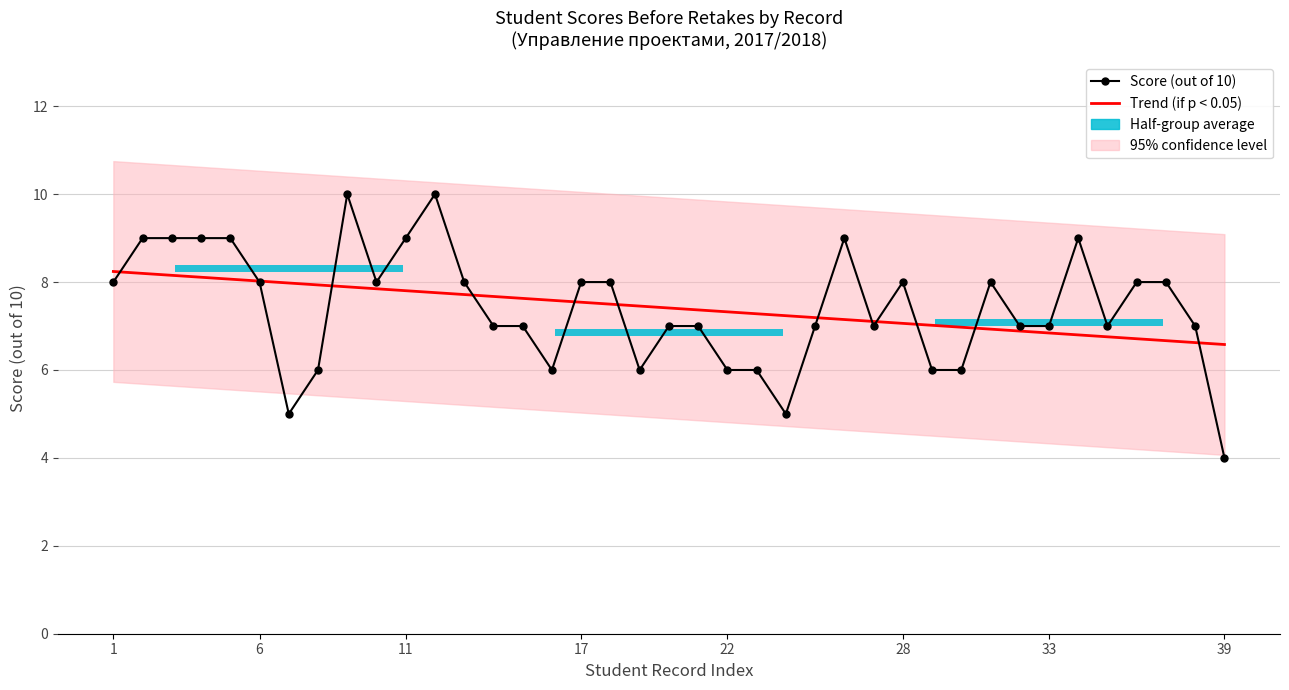

Which series has the largest total across all categories?

Score (out of 10)